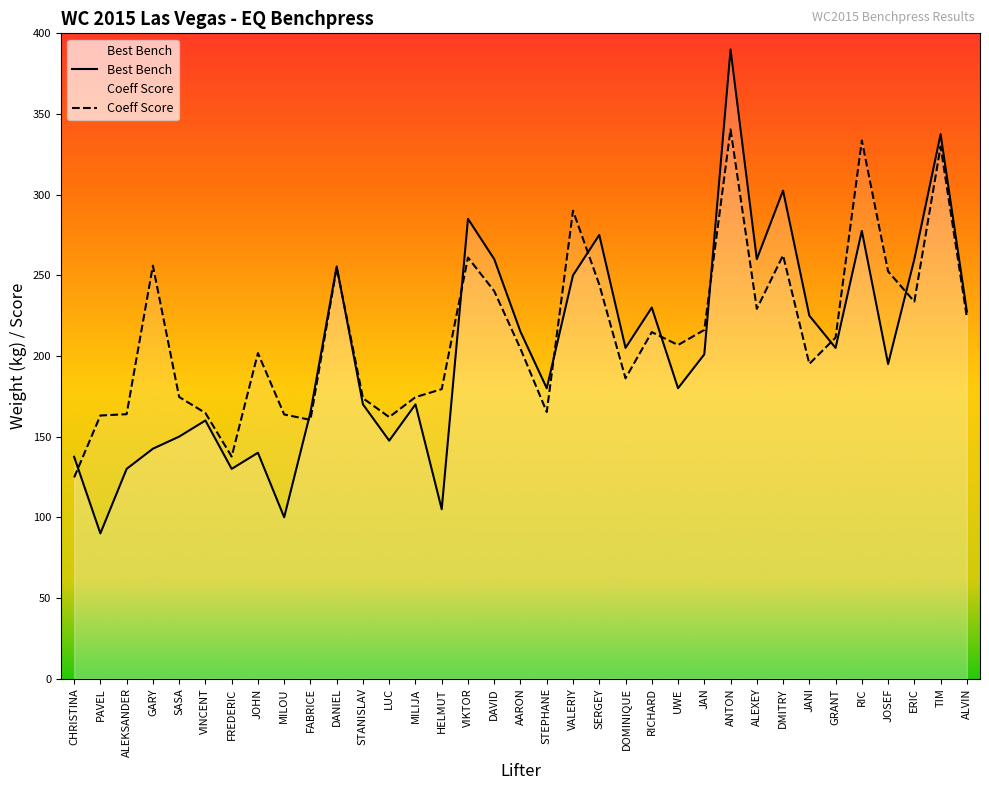

What is the label of the 15th point from the left?

HELMUT